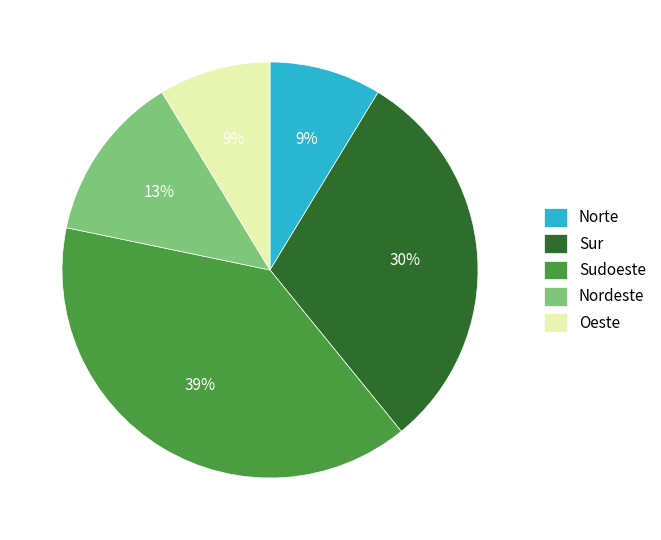

What is the largest slice in the pie chart?

Sudoeste